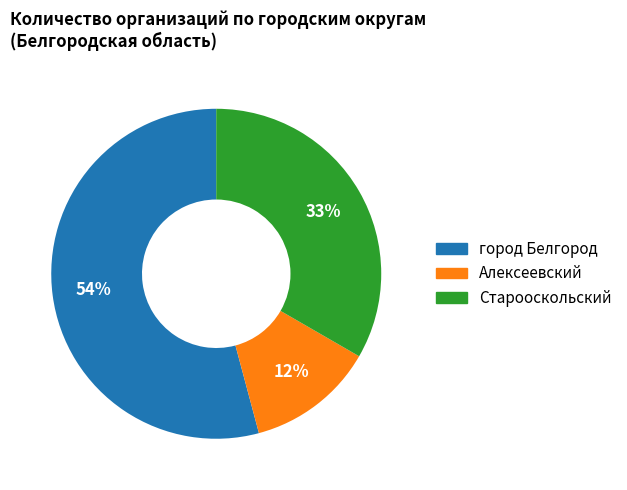

Which slice is the largest?

город Белгород